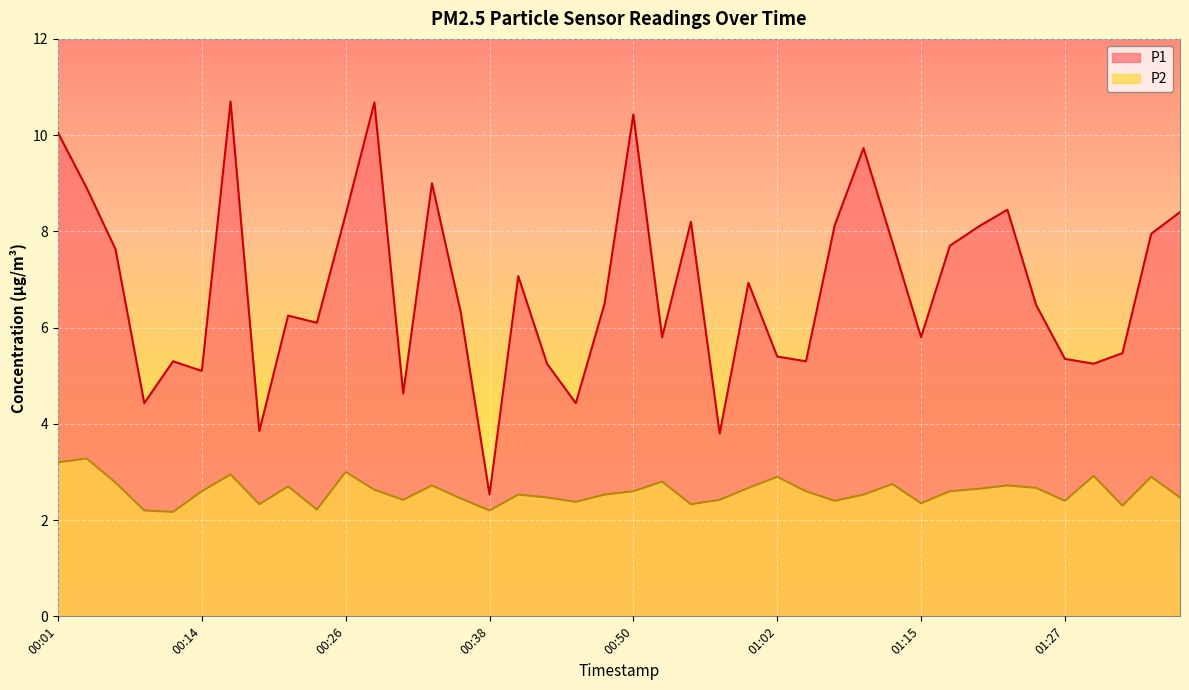

List the labels in order of P1 value, smallest first.

00:38, 00:57, 00:18, 00:09, 00:45, 00:31, 00:14, 00:43, 01:29, 00:11, 01:05, 01:27, 01:02, 01:32, 00:53, 01:15, 00:23, 00:21, 00:36, 01:24, 00:48, 01:00, 00:40, 00:06, 01:17, 01:12, 01:34, 01:19, 01:07, 00:55, 00:26, 01:36, 01:22, 00:04, 00:33, 01:10, 00:01, 00:50, 00:28, 00:16